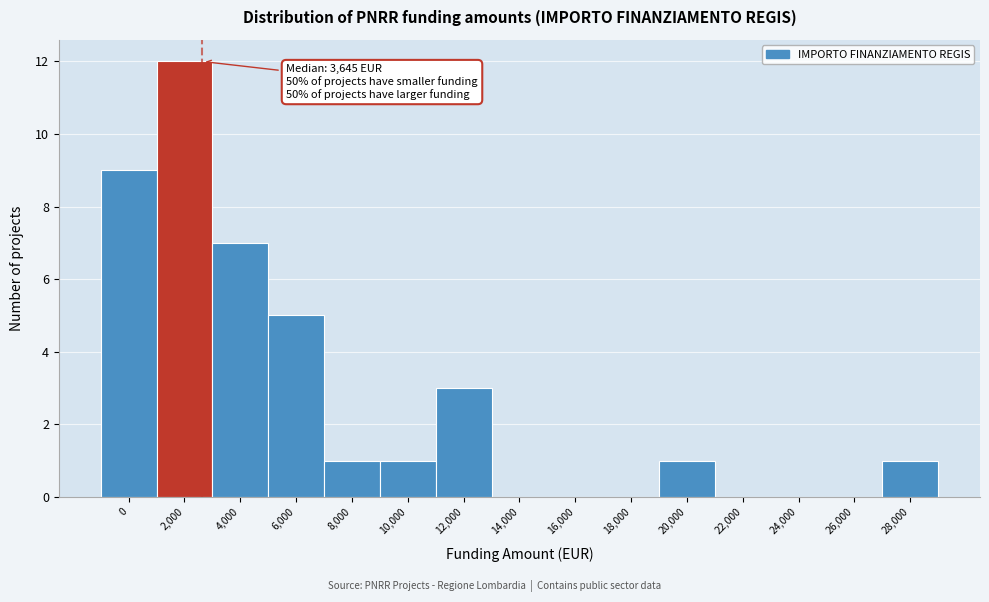

Reading left to right, extract all data points from this chart.

0=9	2,000=12	4,000=7	6,000=5	8,000=1	10,000=1	12,000=3	14,000=0	16,000=0	18,000=0	20,000=1	22,000=0	24,000=0	26,000=0	28,000=1